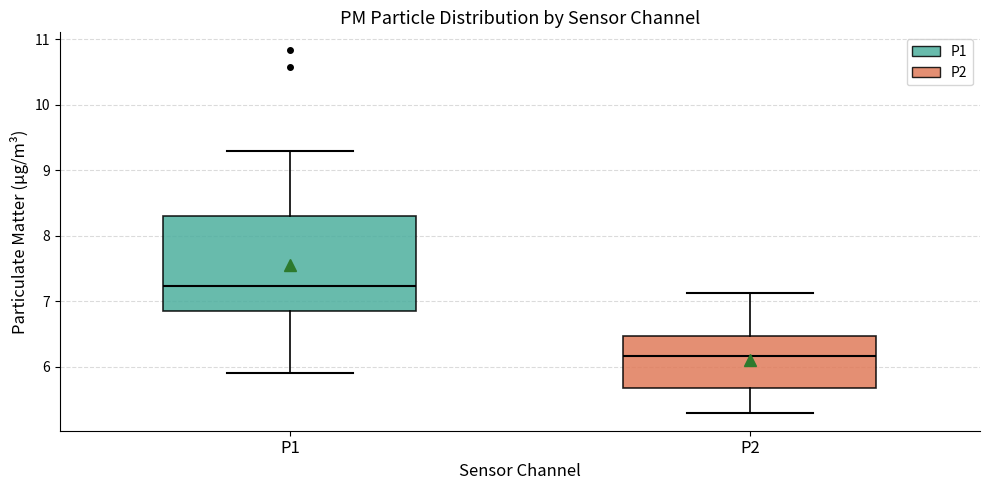

Comparing the boxes themselves (not the whiskers), which one is the tallest?

P1